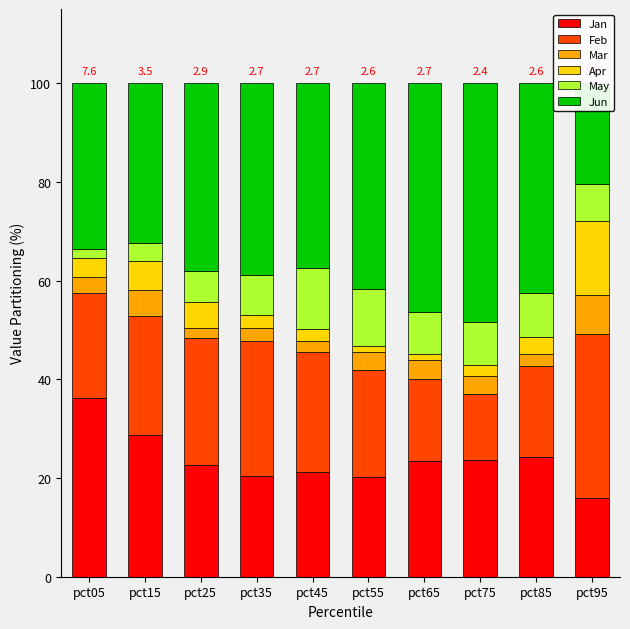

Is the value of Feb at pct75 greater than the value of Jan at pct15?

No